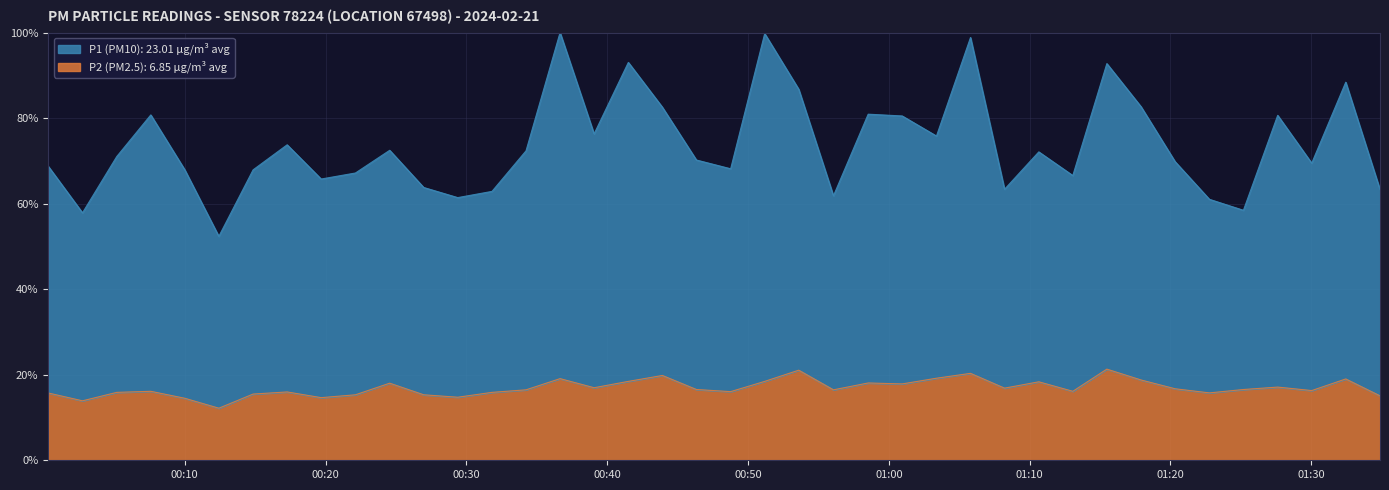

Does the chart display data point markers on the line(s)?

No